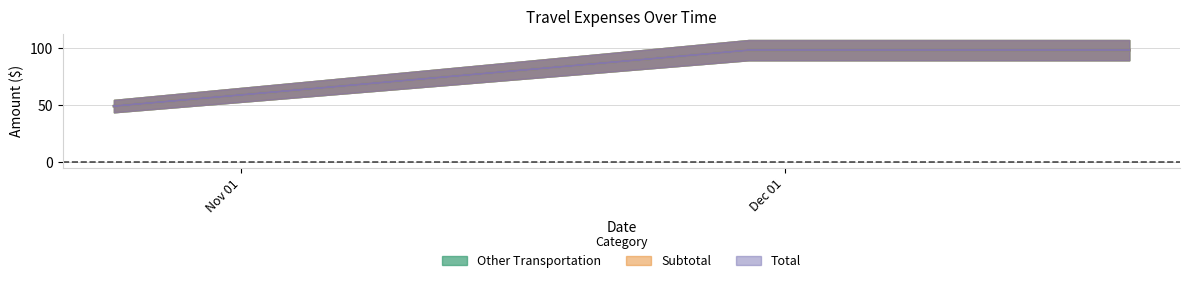

What is the maximum value for Other Transportation?

98